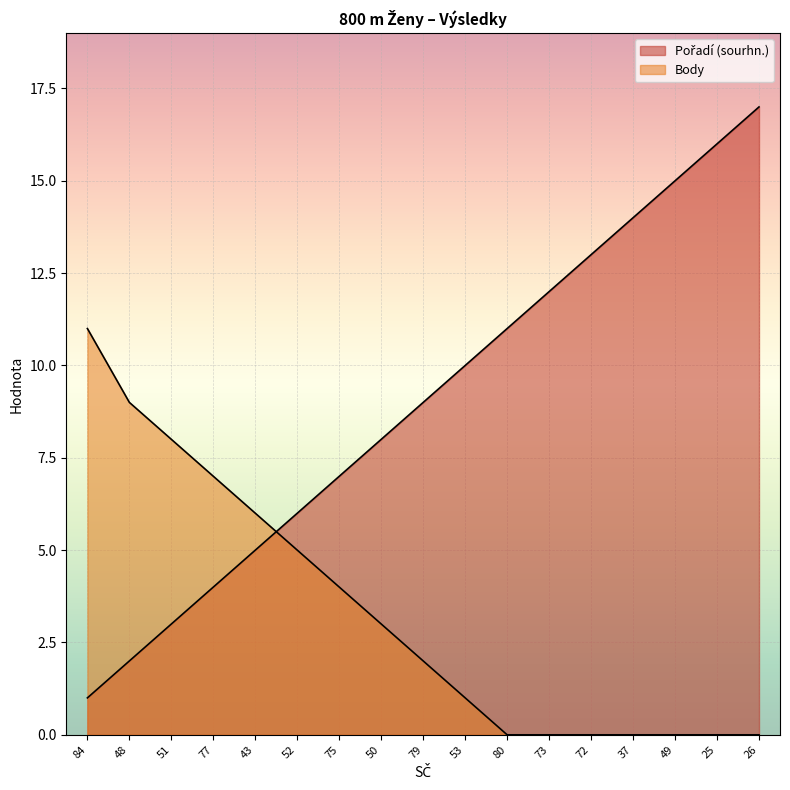

At which label is Body closest to 5?

52